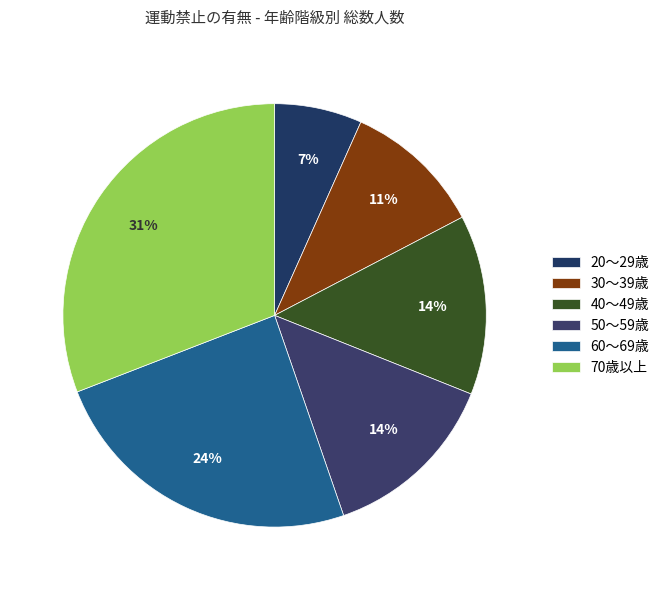

Is the sum of 40～49歳 and 30～39歳 greater than half?

No